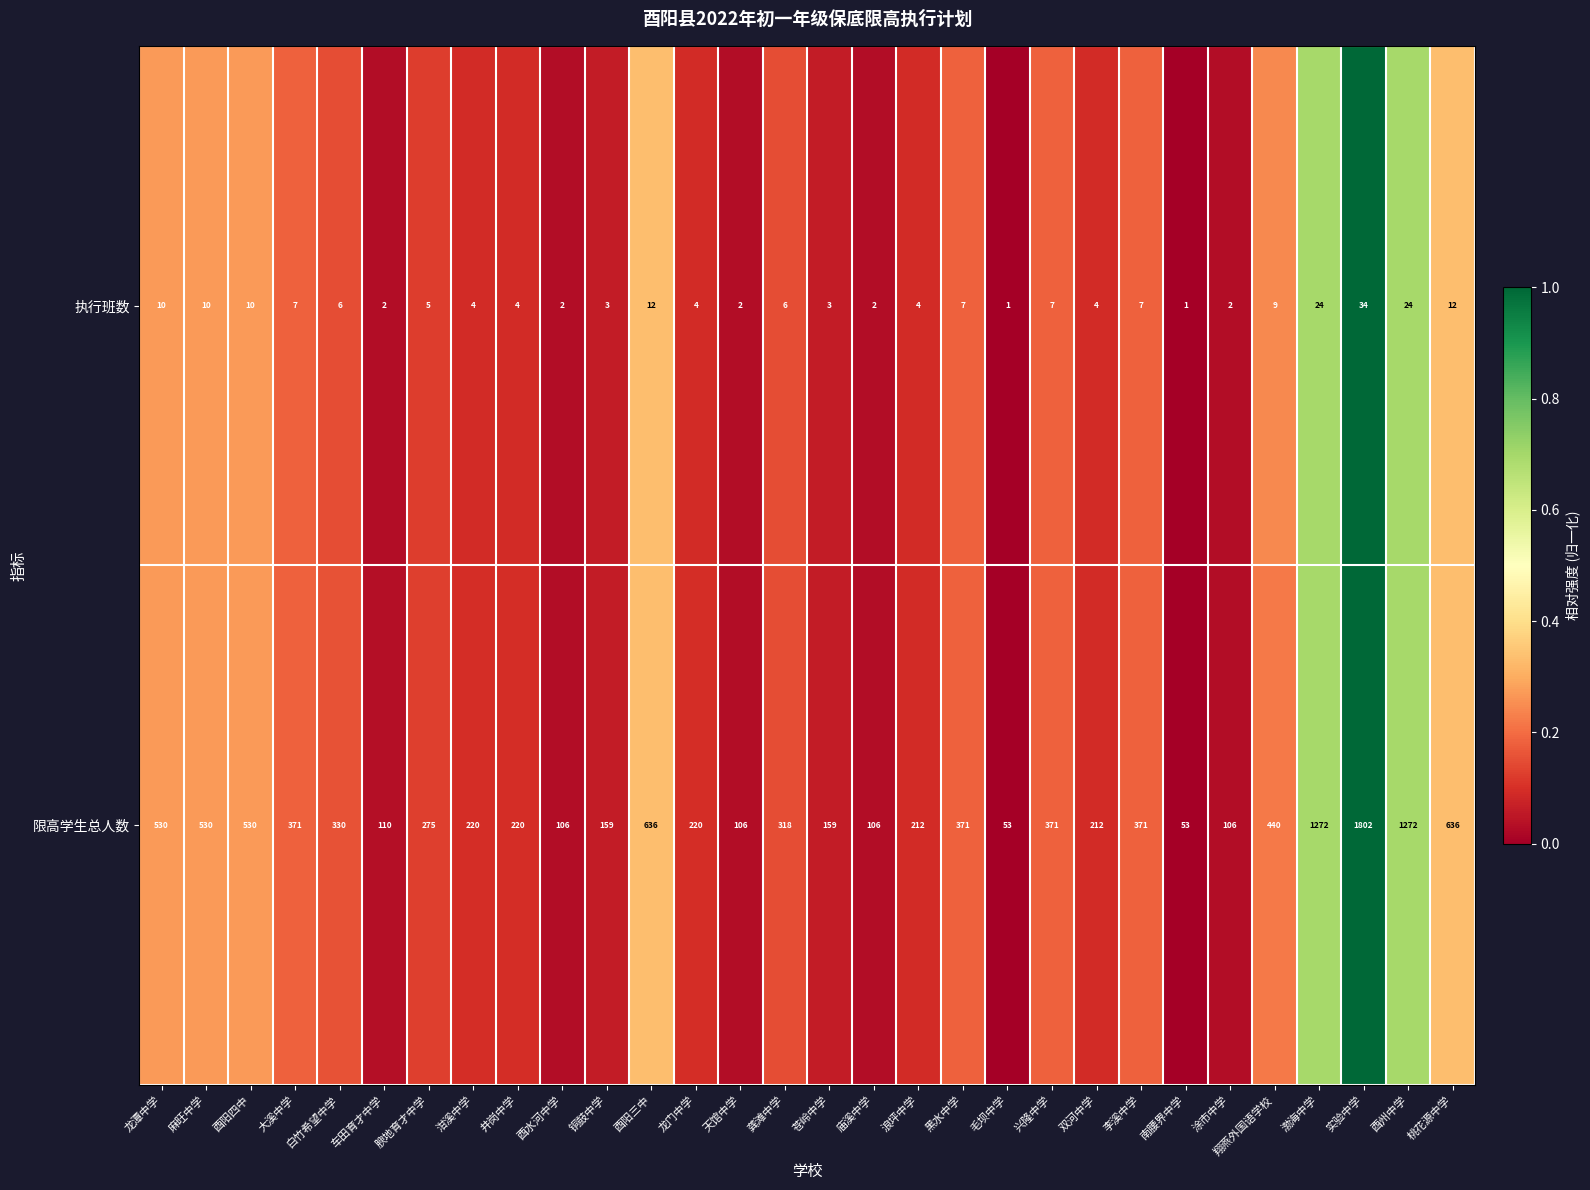

Where does the 执行班数 series first go above 6?

龙潭中学